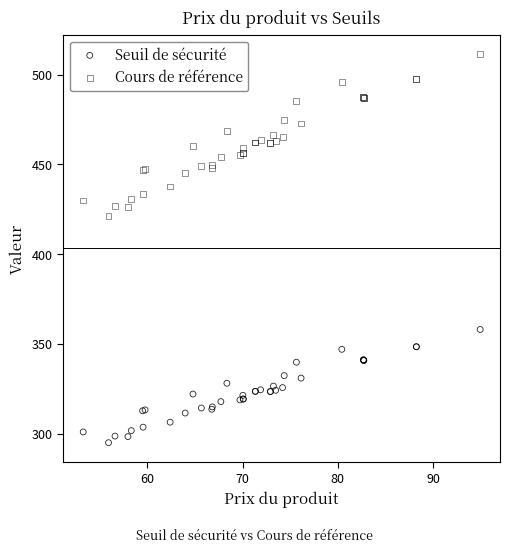

Which series reaches the minimum Y coordinate?

Seuil de sécurité